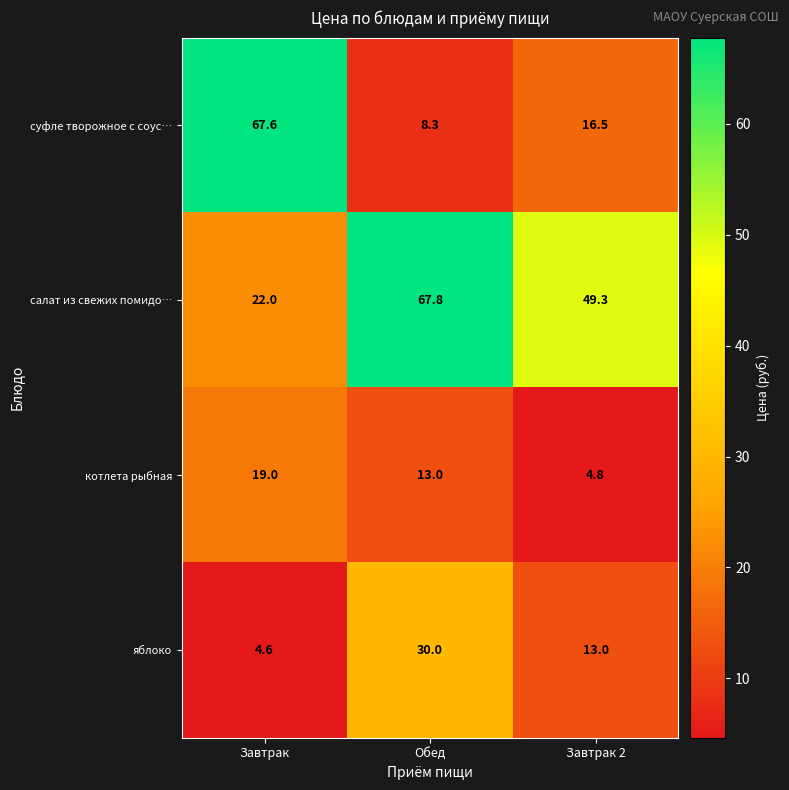

Is the value of котлета рыбная at Завтрак 2 greater than the value of салат из свежих помидо… at Завтрак?

No